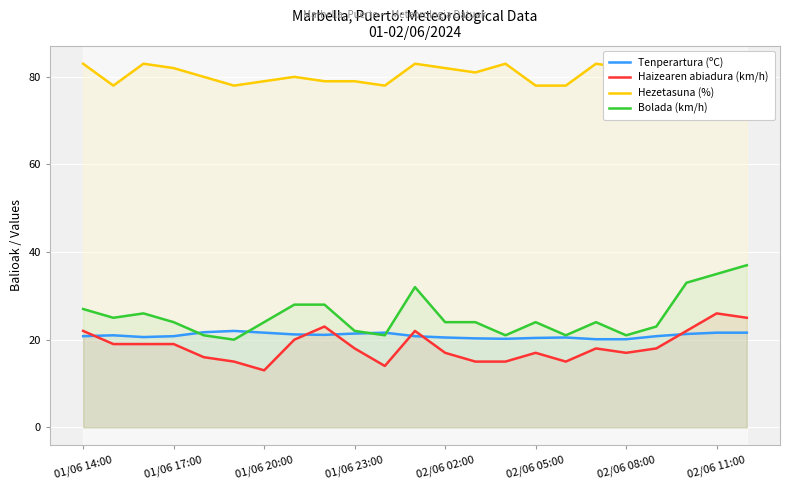

True or false: Hezetasuna (%) has a value of 134.5 at 17.

False